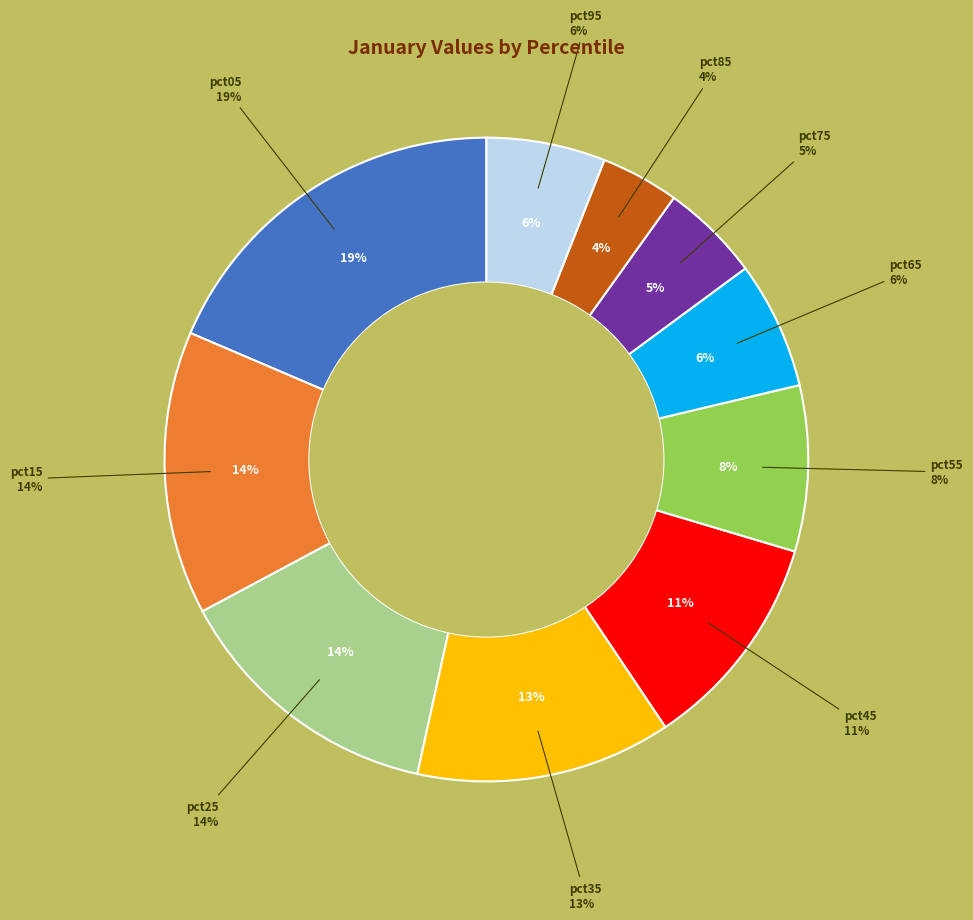

To the nearest percent, what is the average slice percentage?

10%